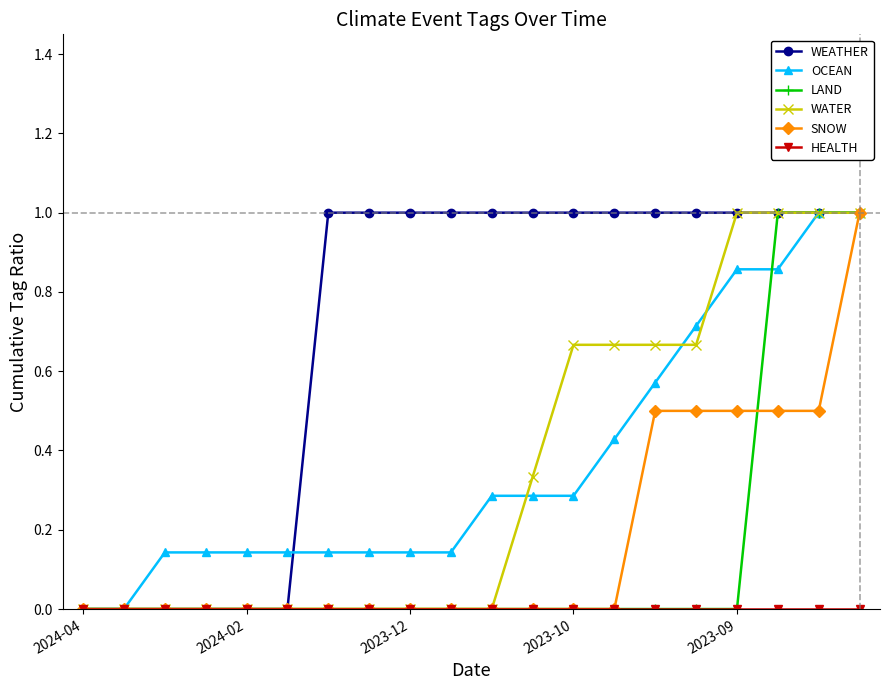

Which series has the largest total across all categories?

WEATHER